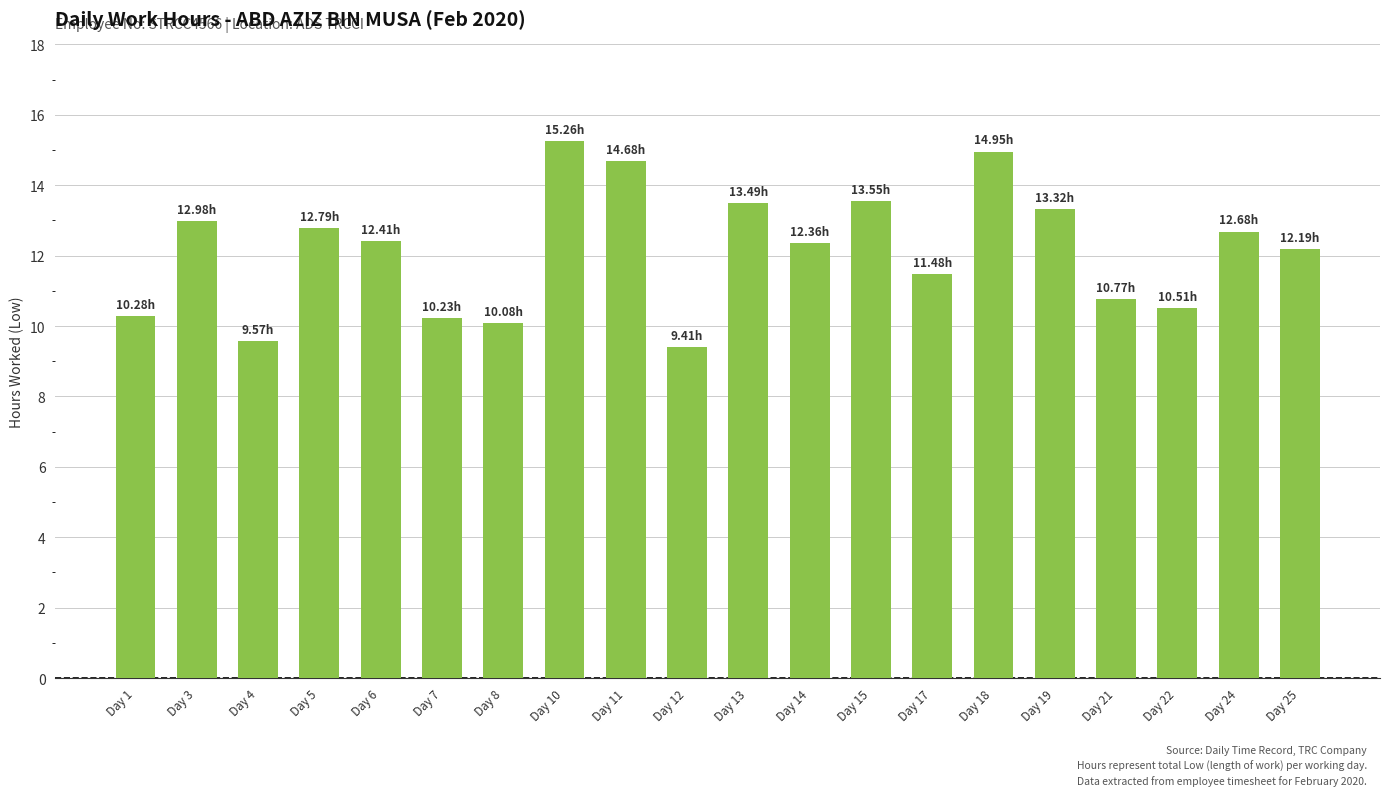

What is the average value?

12.1